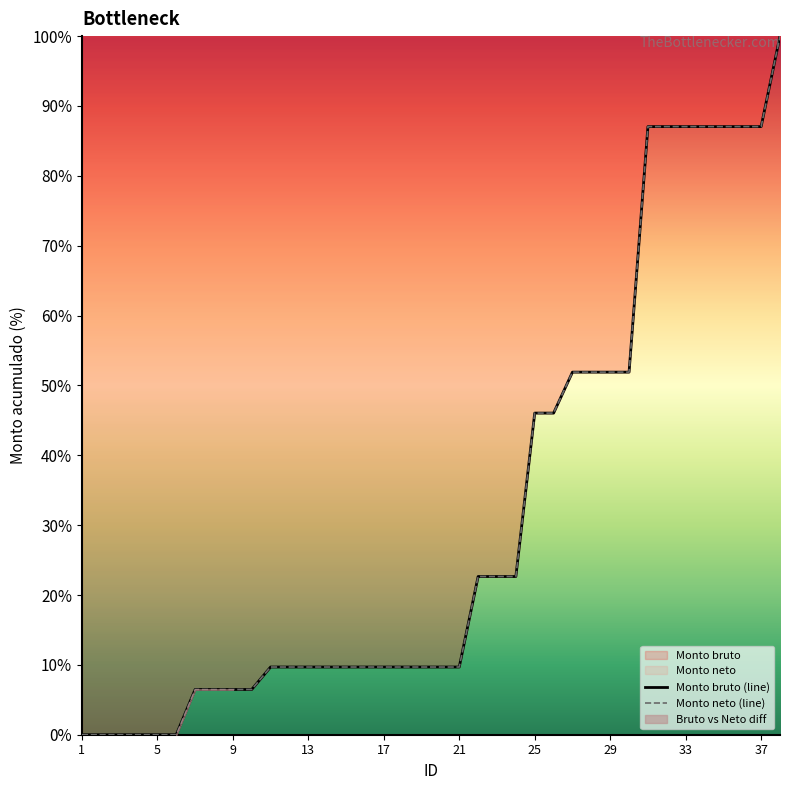

Is the value of Monto neto (line) at 17 greater than the value of Monto bruto (line) at 35?

No